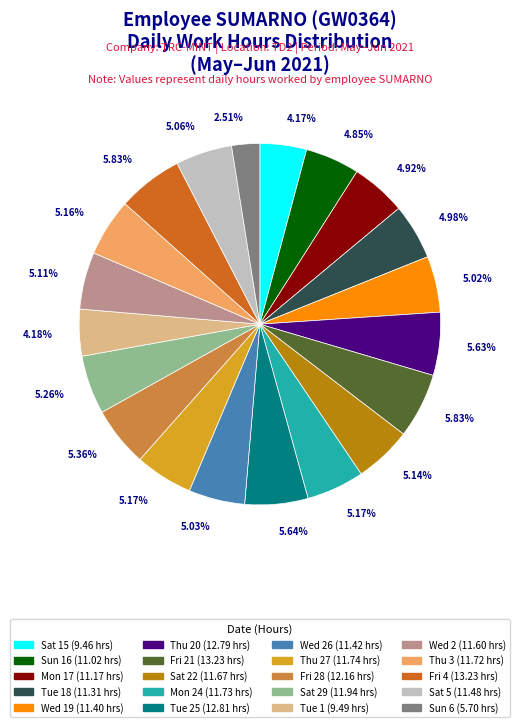

Rank the categories by value from highest to lowest.

Fri 21, Fri 4, Tue 25, Thu 20, Fri 28, Sat 29, Thu 27, Mon 24, Thu 3, Sat 22, Wed 2, Sat 5, Wed 26, Wed 19, Tue 18, Mon 17, Sun 16, Tue 1, Sat 15, Sun 6